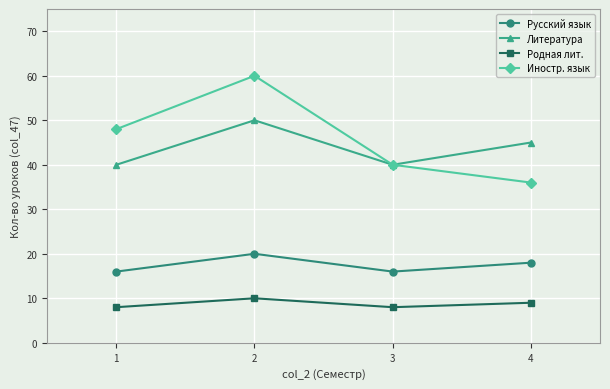

What are all the series names shown in the legend?

Русский язык, Литература, Родная лит., Иностр. язык